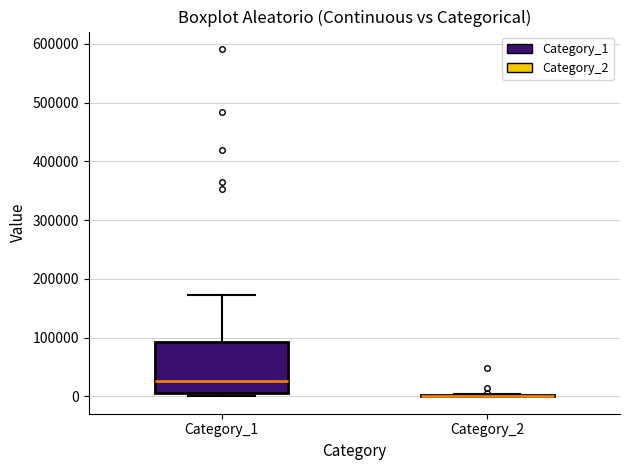

Which box is the tallest, from its lower edge to its upper edge?

Category_1